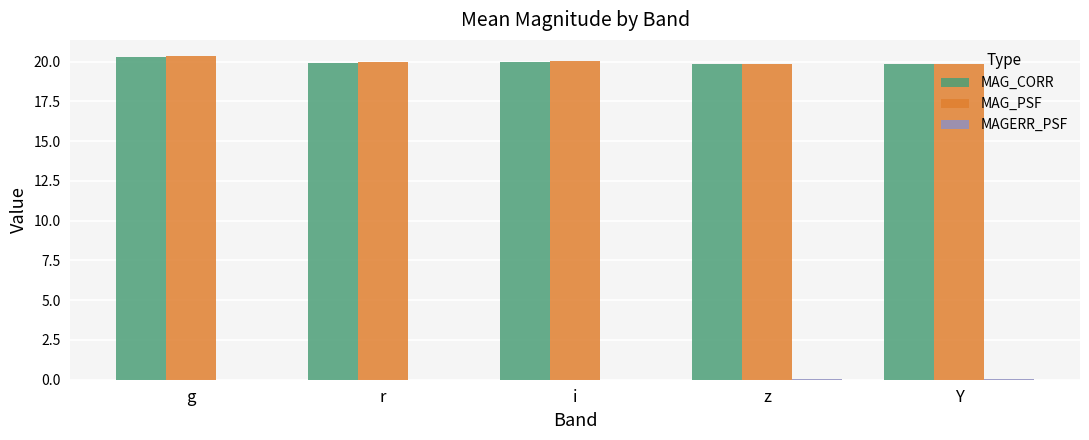

Is it true that MAG_PSF equals 20.0 at i?

True